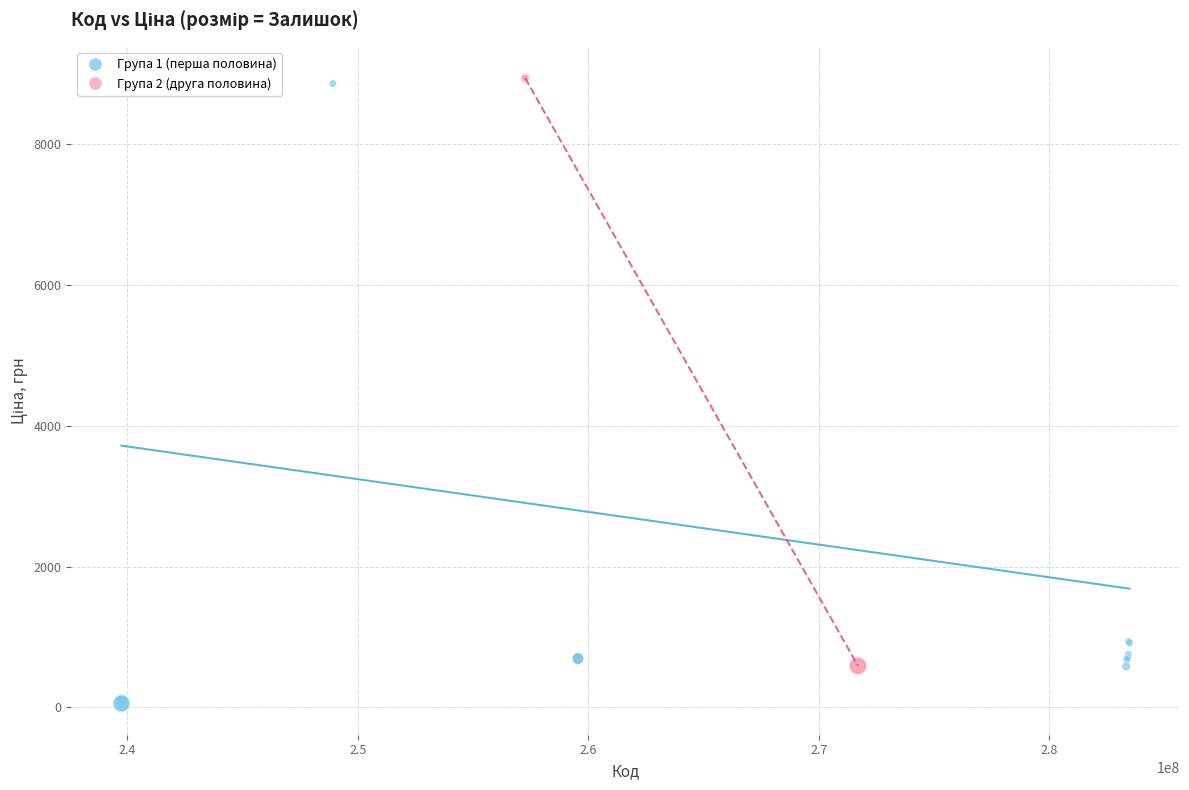

Which series contains the lowest Y value?

Група 1 (перша половина)